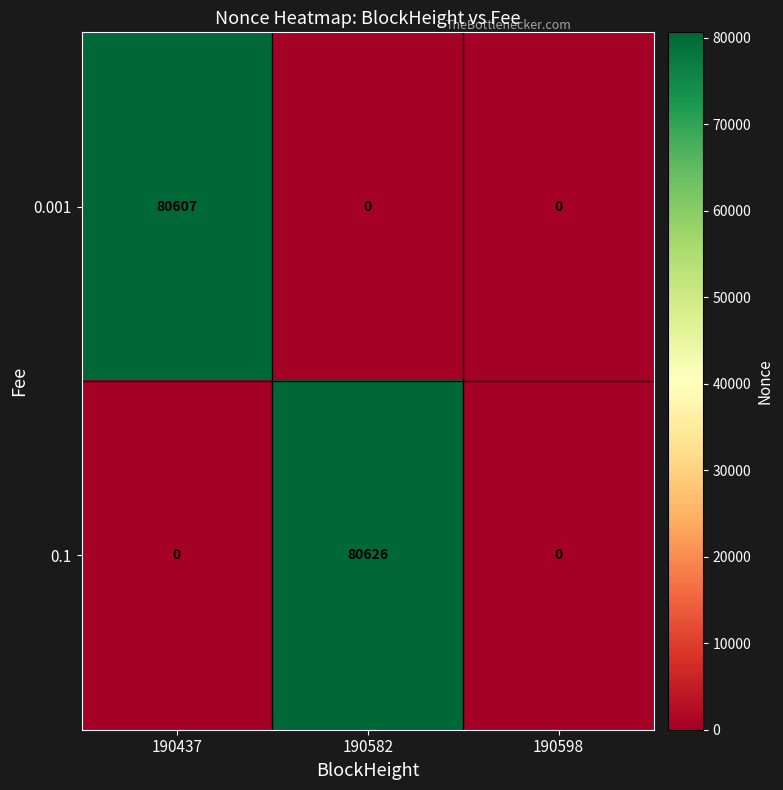

Which series has the largest total across all categories?

0.1